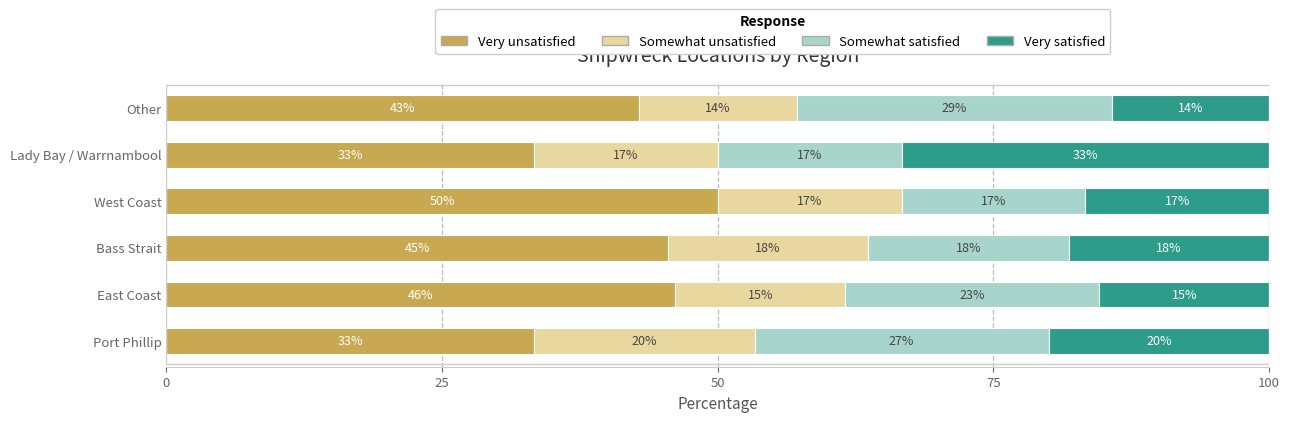

What are all the series names shown in the legend?

Very unsatisfied, Somewhat unsatisfied, Somewhat satisfied, Very satisfied